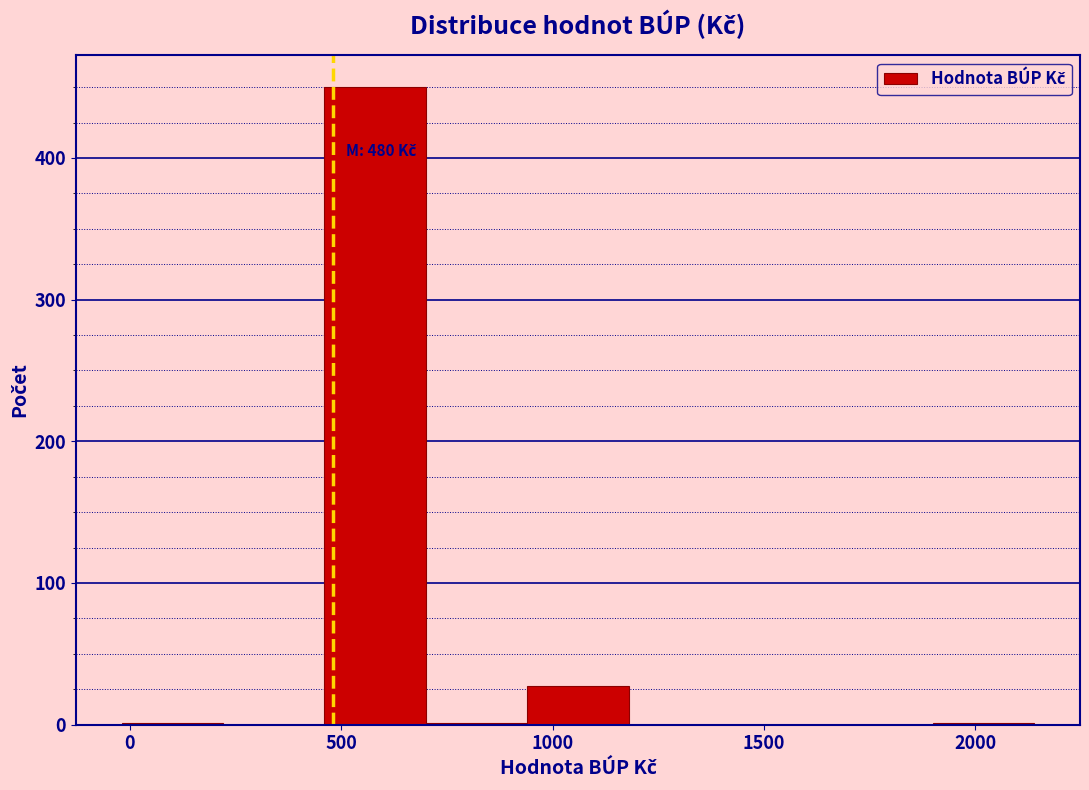

Which range on the x-axis has the tallest bar?

460 to 700